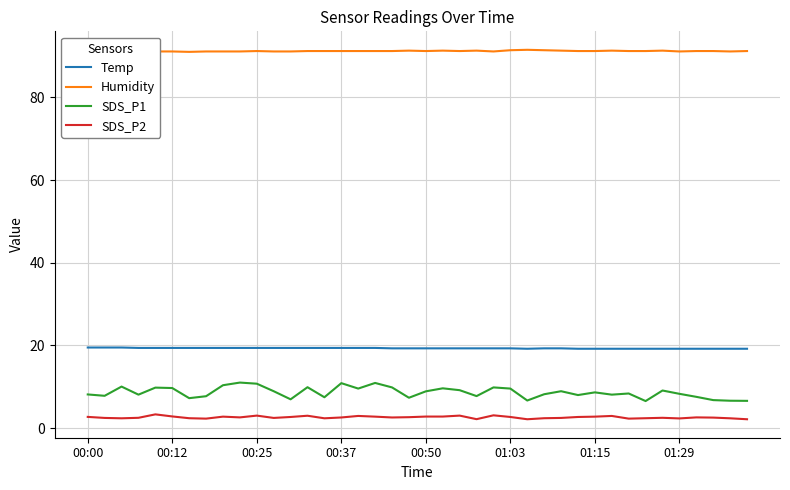

What is the highest value of the Temp series?

19.5